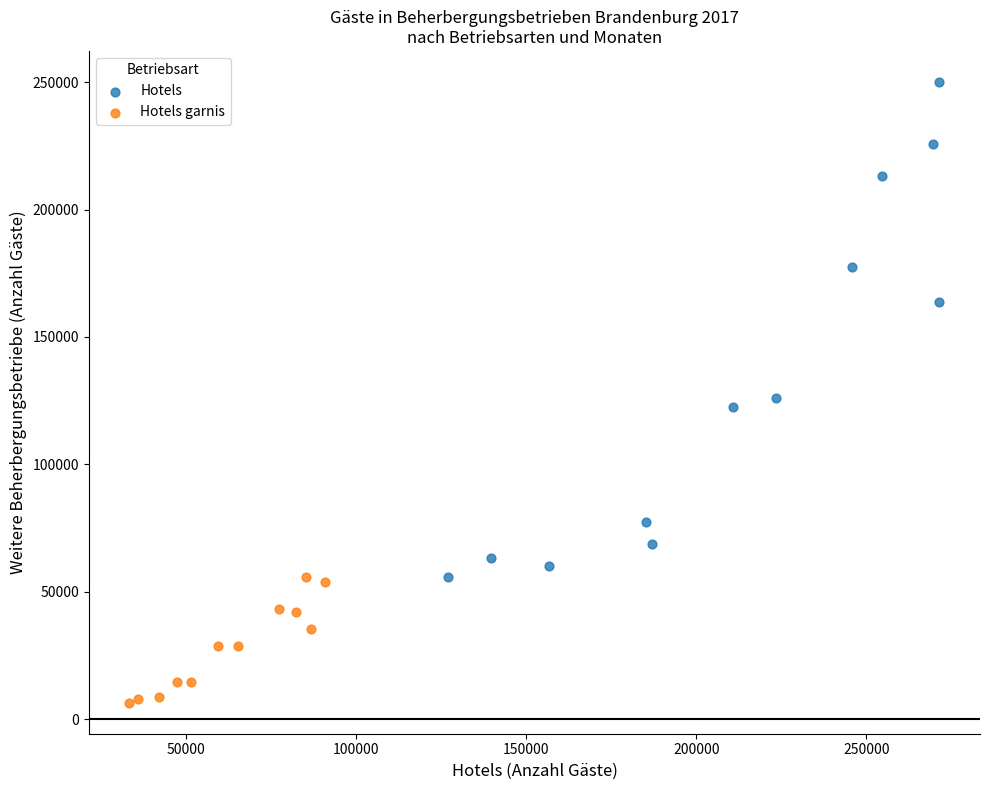

What are all the series names shown in the legend?

Hotels, Hotels garnis